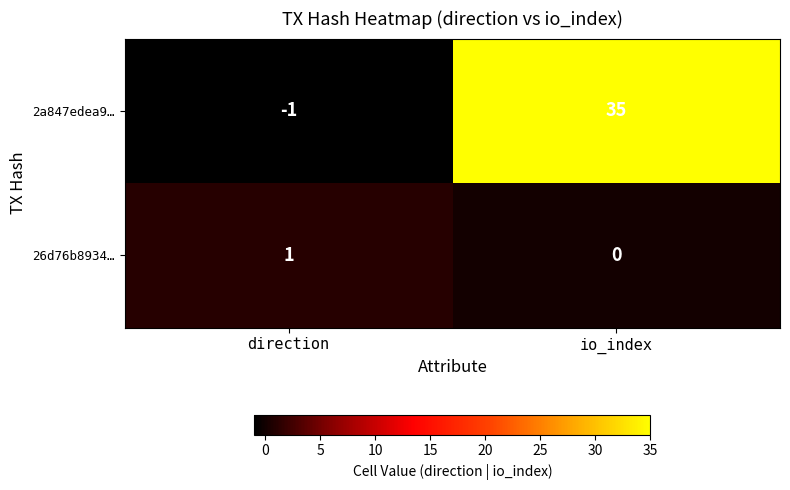

What is the sum of the 2a847edea9… values at io_index and direction?

34